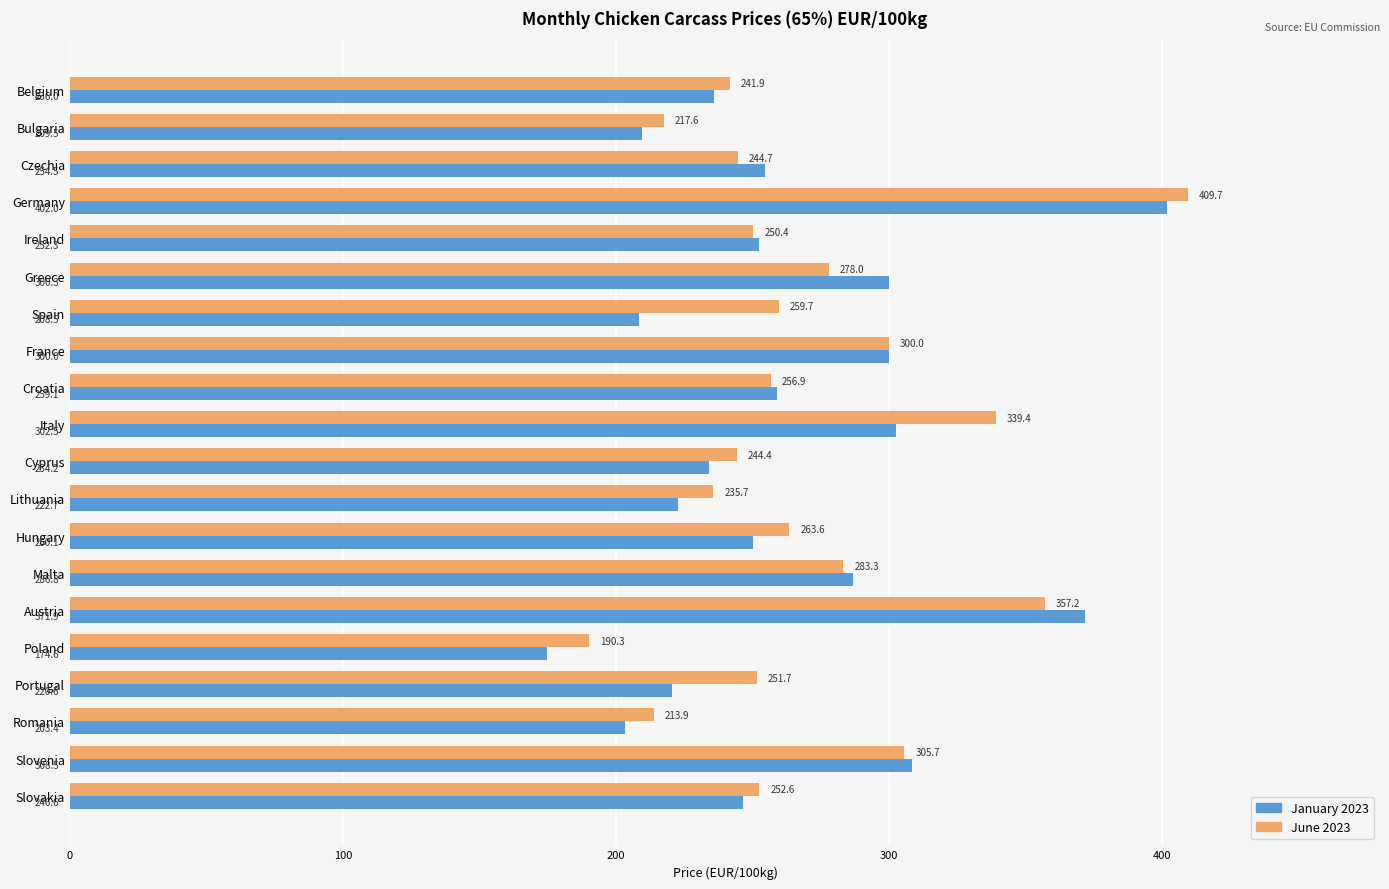

At how many categories does at least one series exceed 251?

14